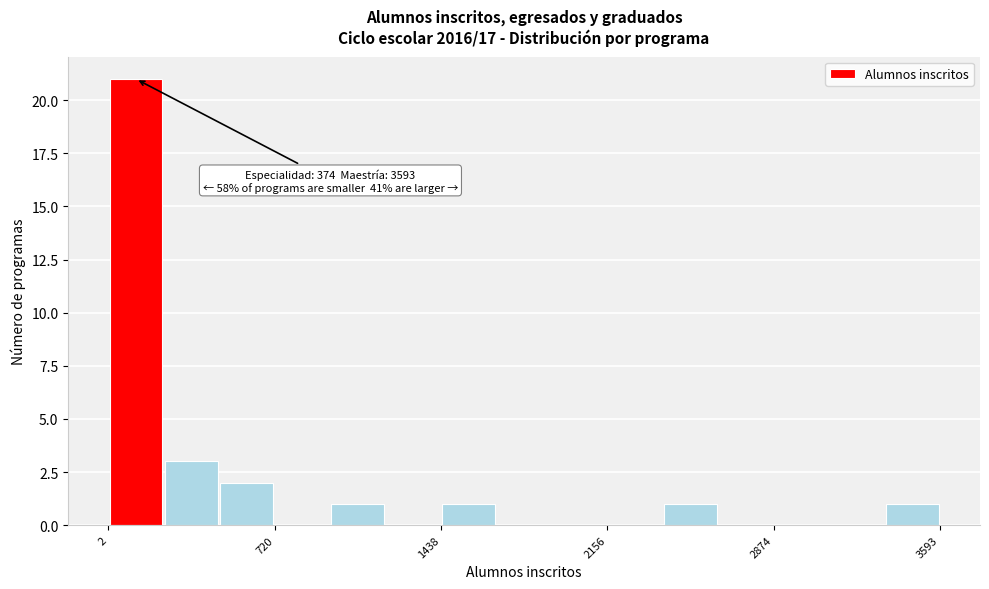

Around what value on the x-axis is the tallest bar? Give the approximate position of its centre, as read against the axis.

100